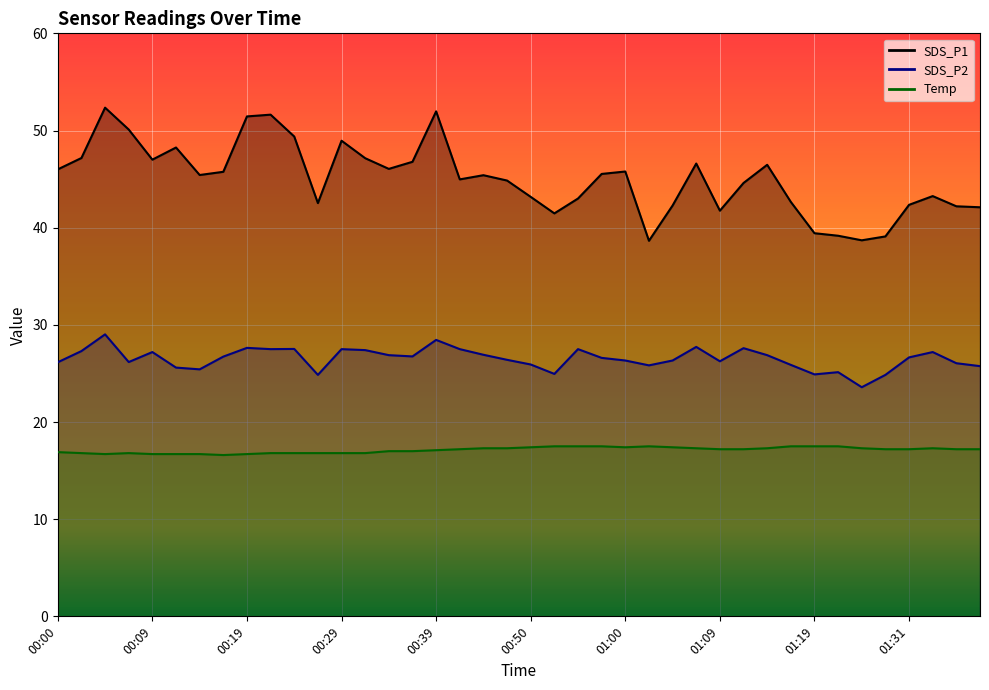

List the series in order of their overall mean, highest first.

SDS_P1, SDS_P2, Temp